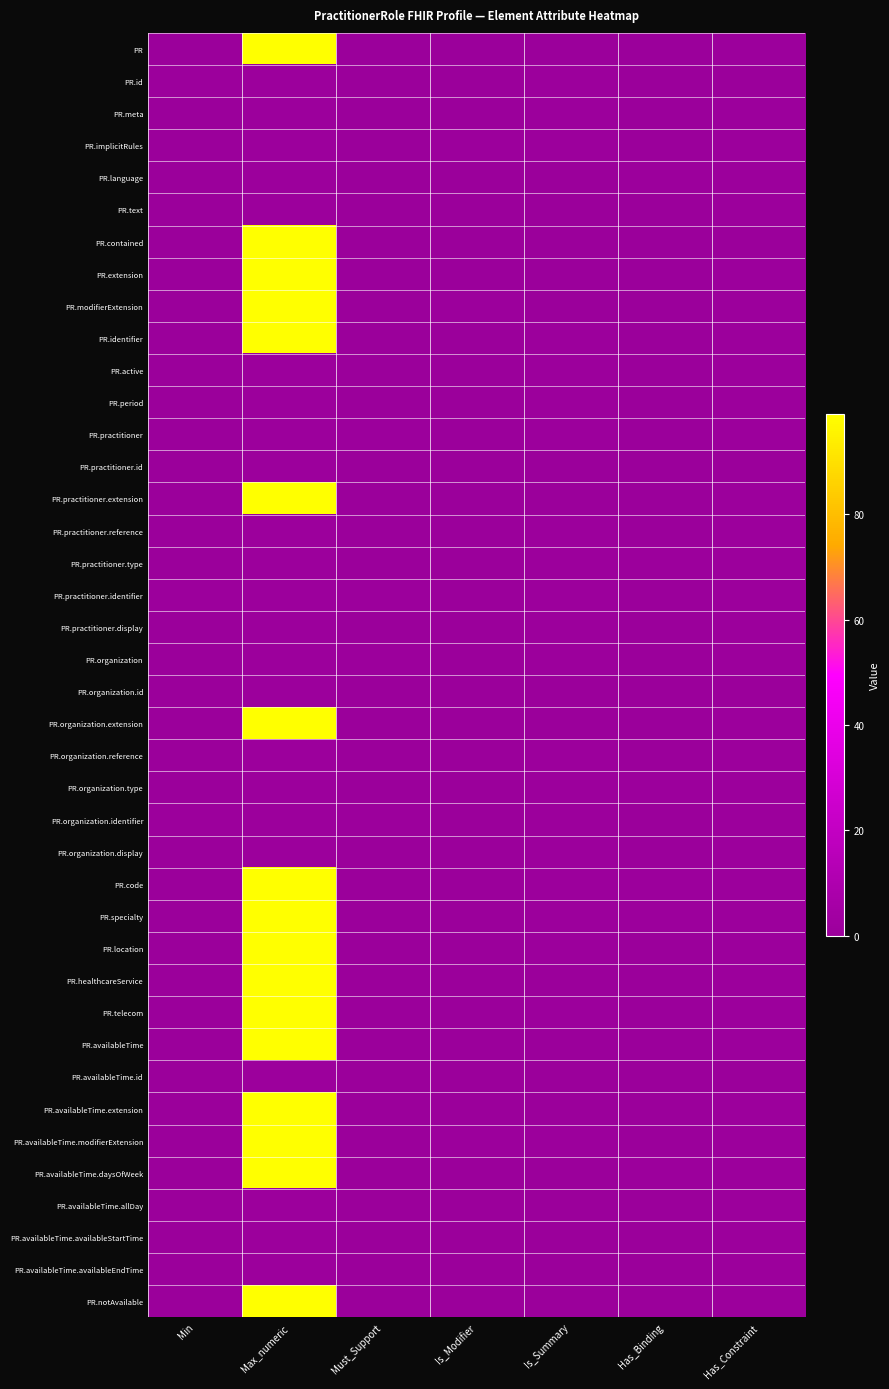

What is the total value across all series at Max_numeric?

1706